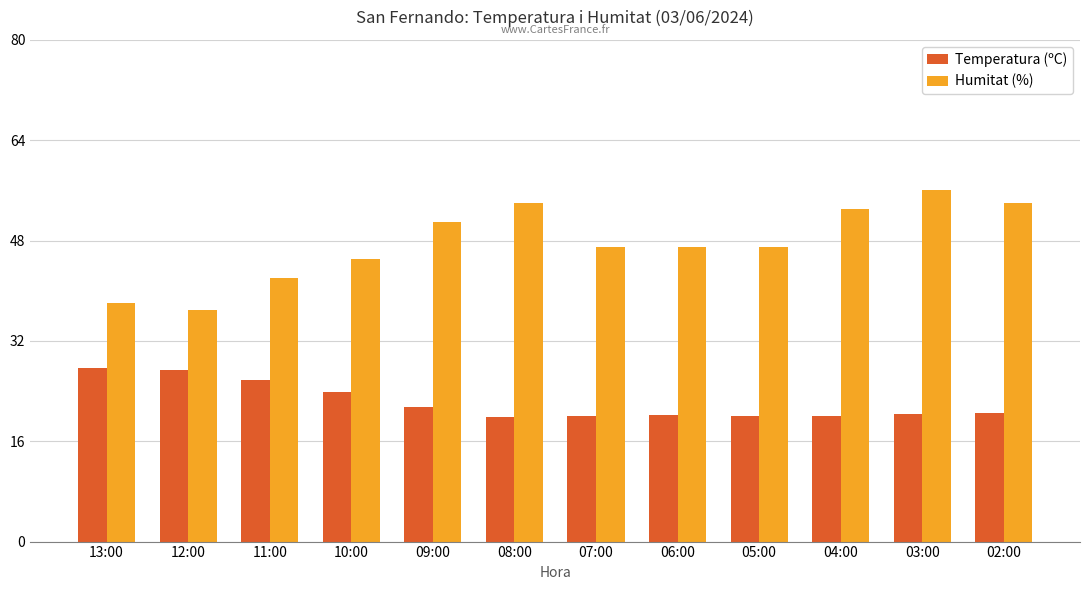

The value of Humitat (%) at 07:00 is 47.0. True or false?

True